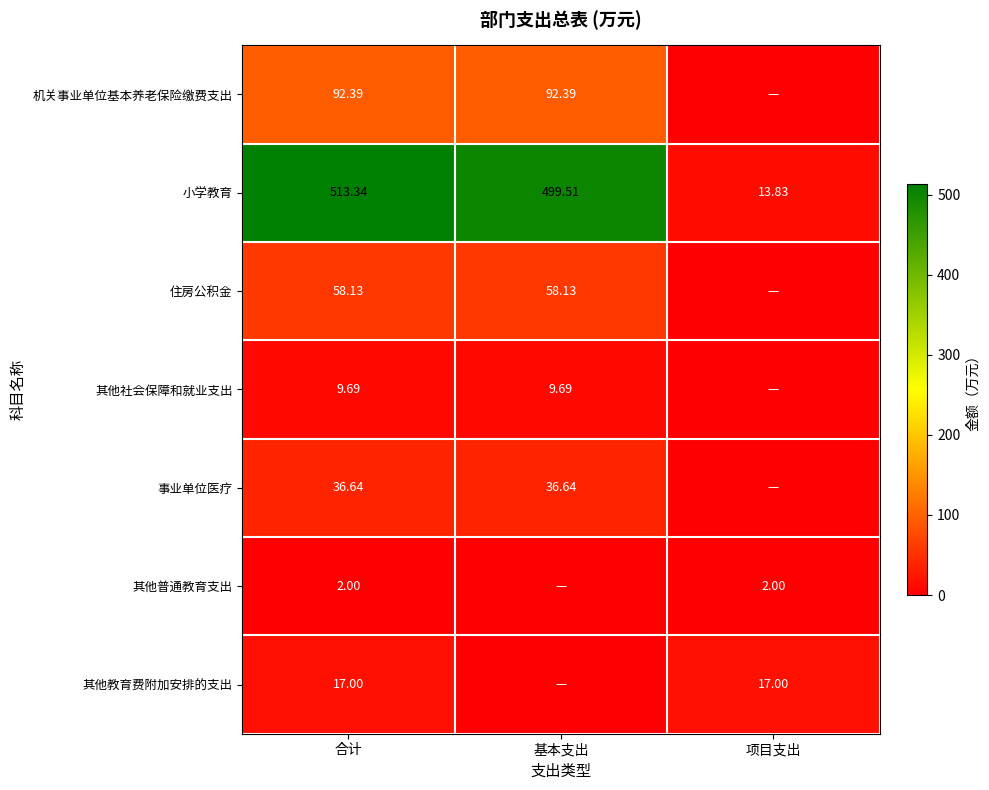

At which label is 小学教育 closest to 263?

基本支出